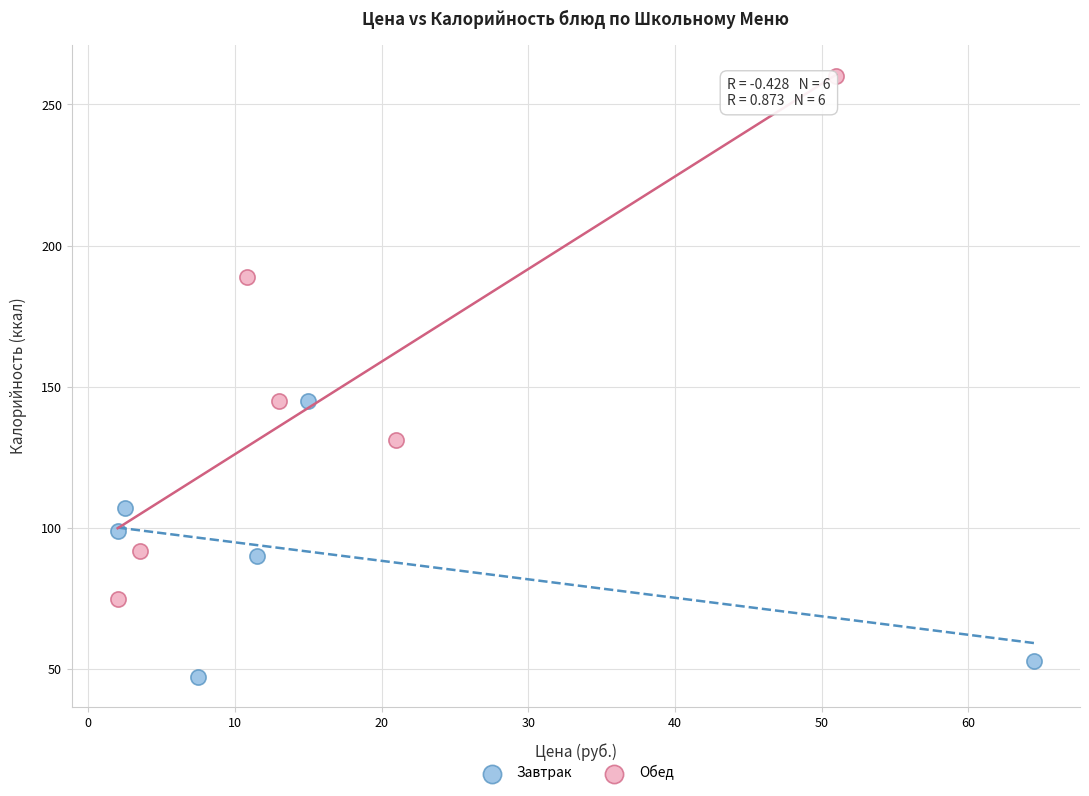

What are all the series names shown in the legend?

Завтрак, Обед